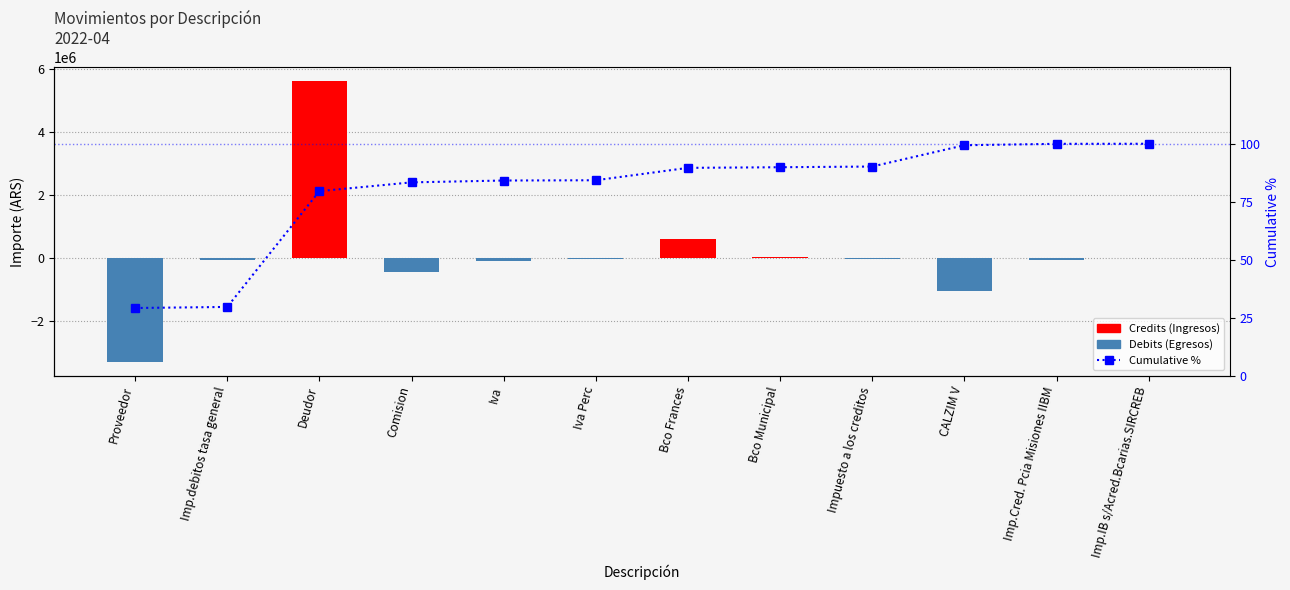

At which category is the sum across all series the highest?

Deudor